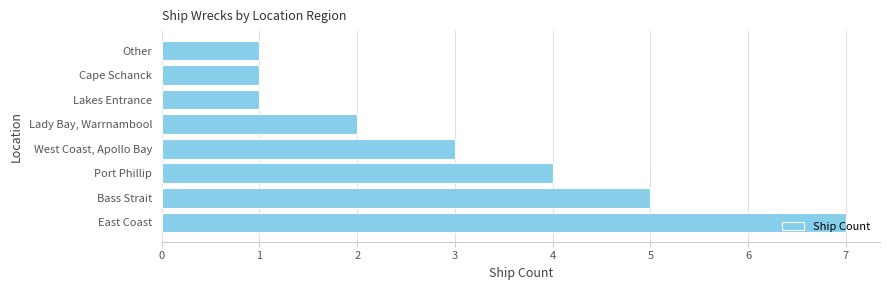

Does the chart contain any negative values?

No